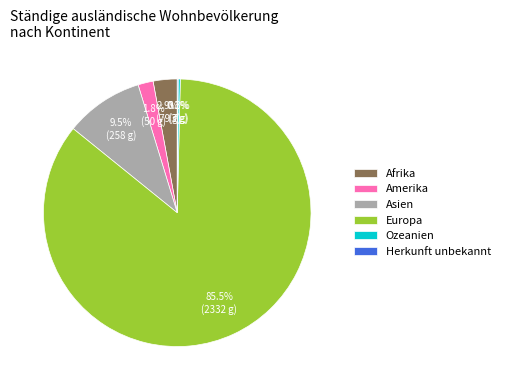

Is Europa the majority of the pie?

Yes